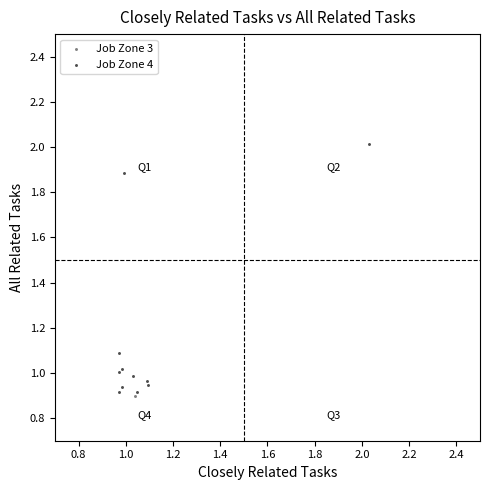

What are all the series names shown in the legend?

Job Zone 3, Job Zone 4